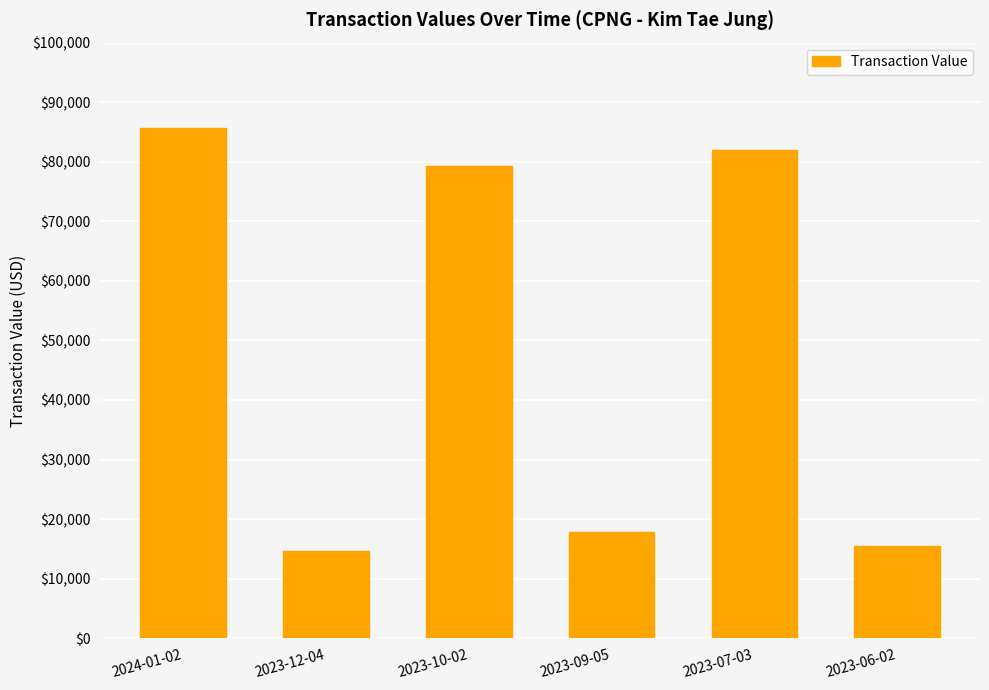

What is the value of the 4th bar from the left?

17832